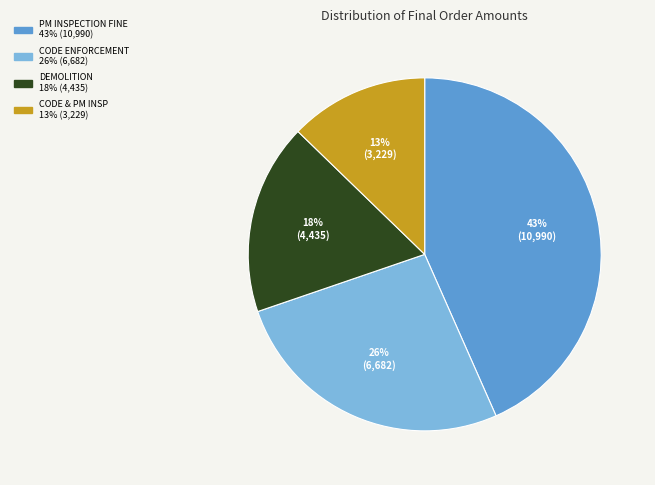

Count the number of slices in the pie.

4